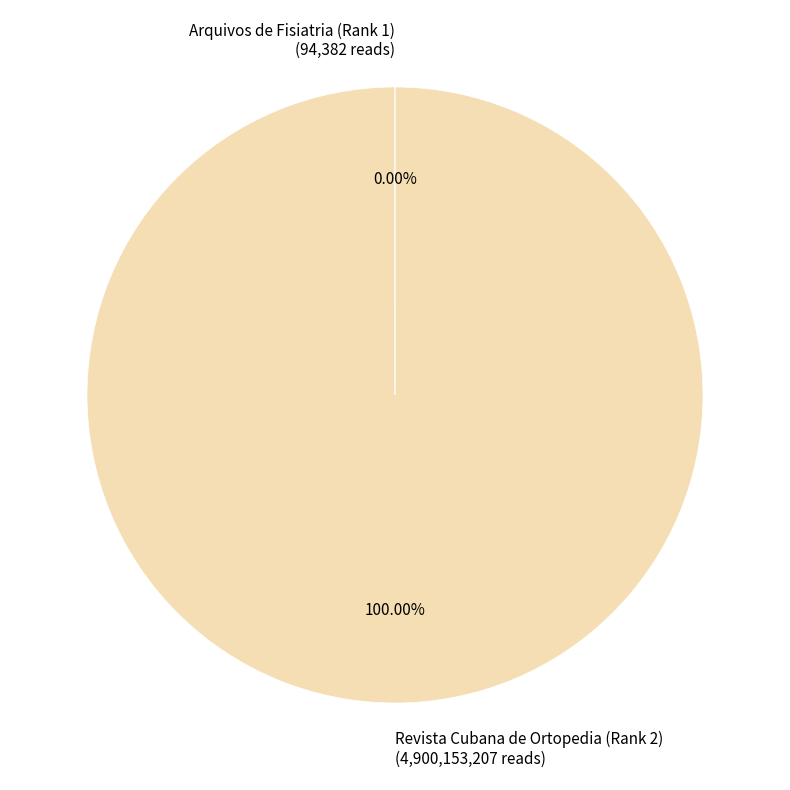

Does Revista Cubana de Ortopedia (Rank 2) represent more than half of the total?

Yes